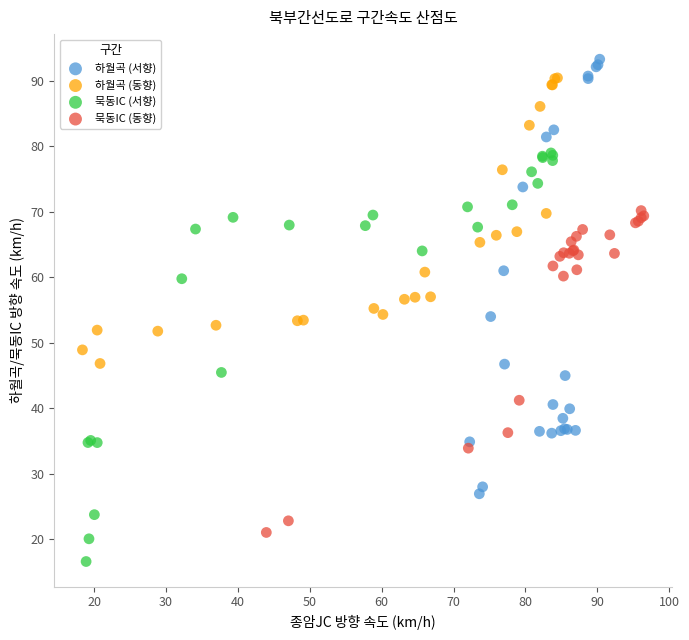

What are all the series names shown in the legend?

하월곡 (서향), 하월곡 (동향), 묵동IC (서향), 묵동IC (동향)